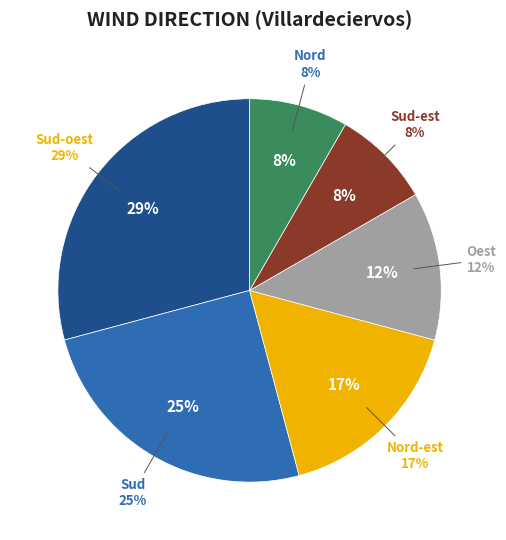

To the nearest percent, what is the combined percentage of Sud-oest and Sud?

54%